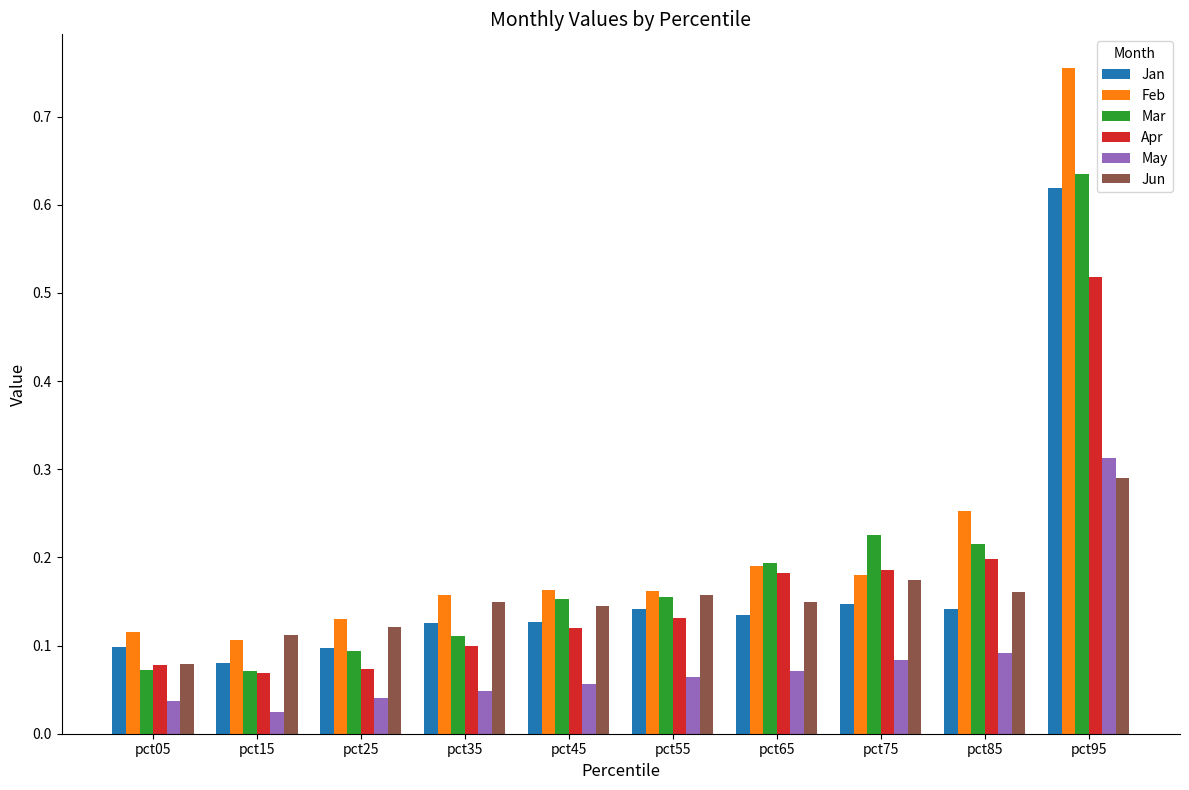

At which label does Apr reach its peak?

pct95